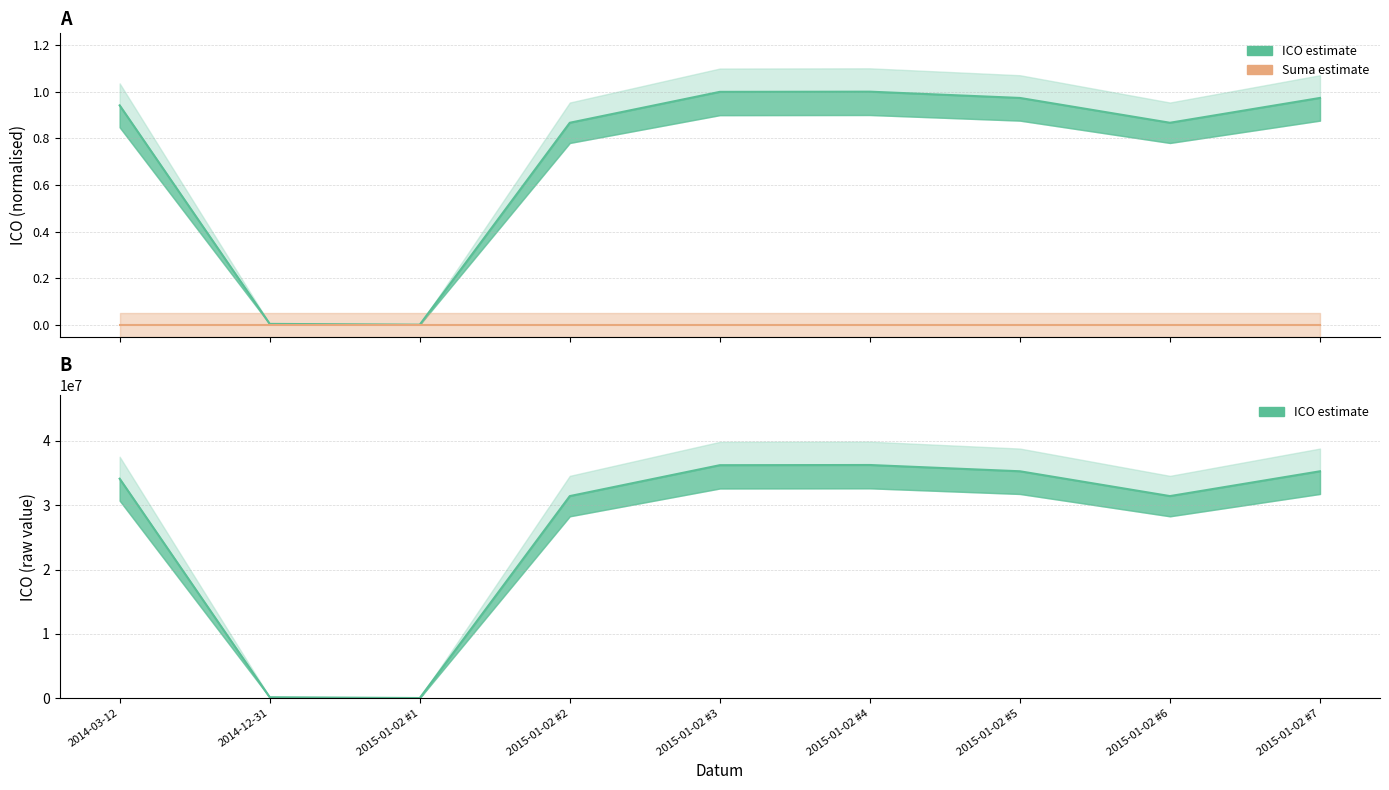

What position from the right is 2015-01-02 #7?

1